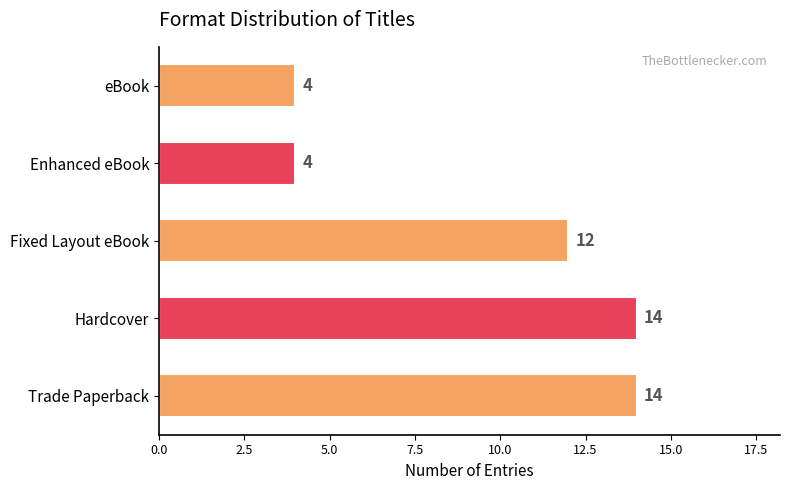

Which has a higher value, Hardcover or eBook?

Hardcover